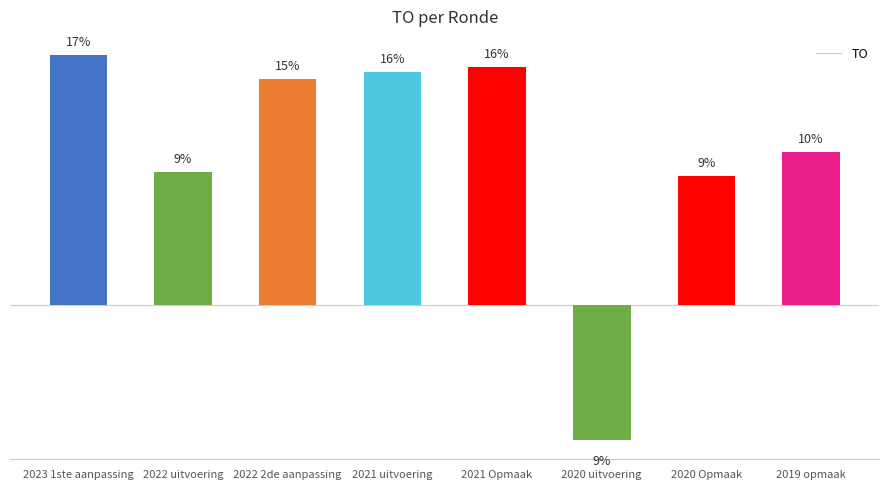

True or false: the data shows 1900 at 2023 1ste aanpassing.

False